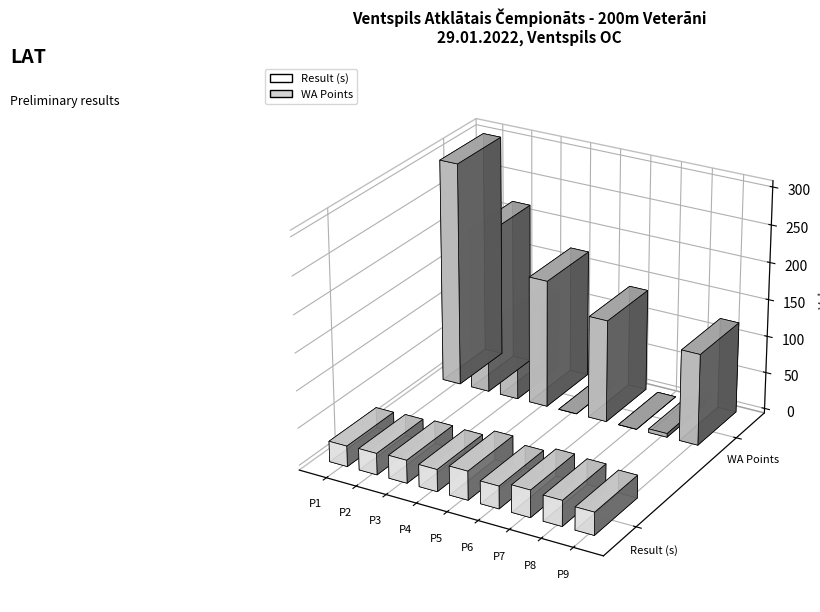

What is the sum of all WA Points values?

1065.0